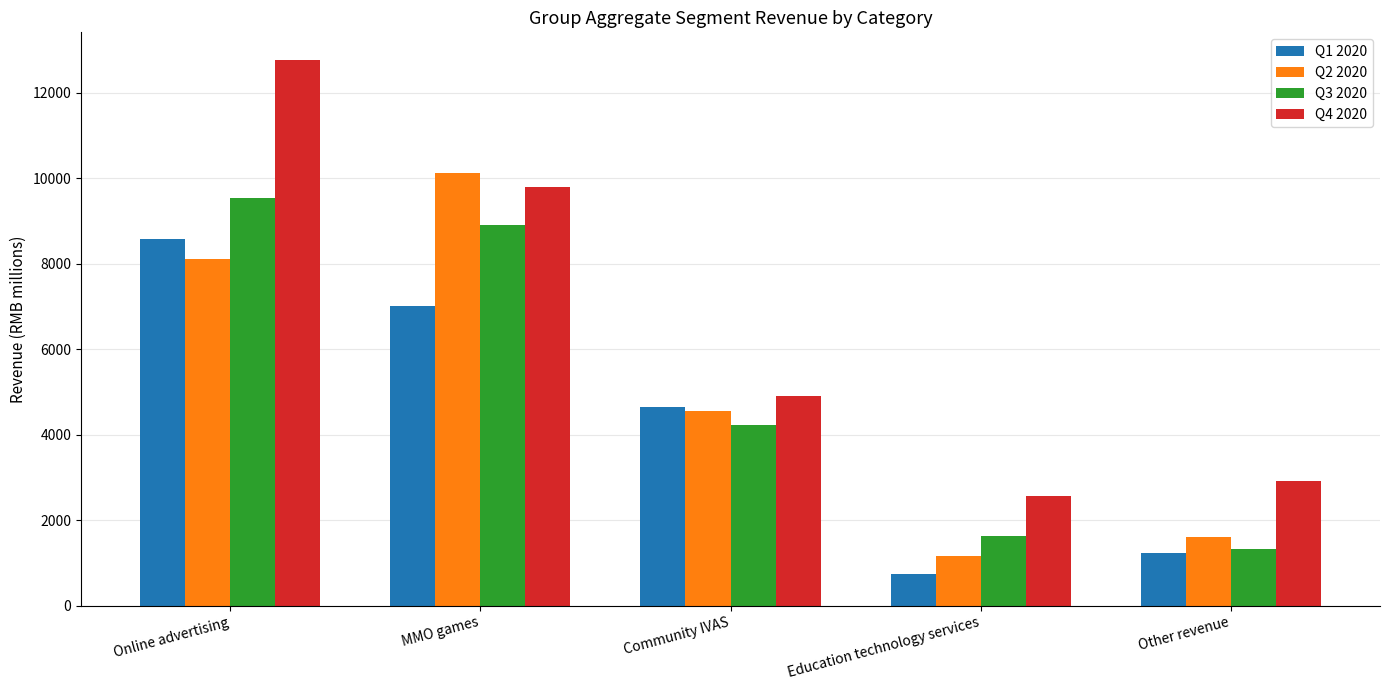

The value of Q3 2020 at Other revenue is 683. True or false?

False